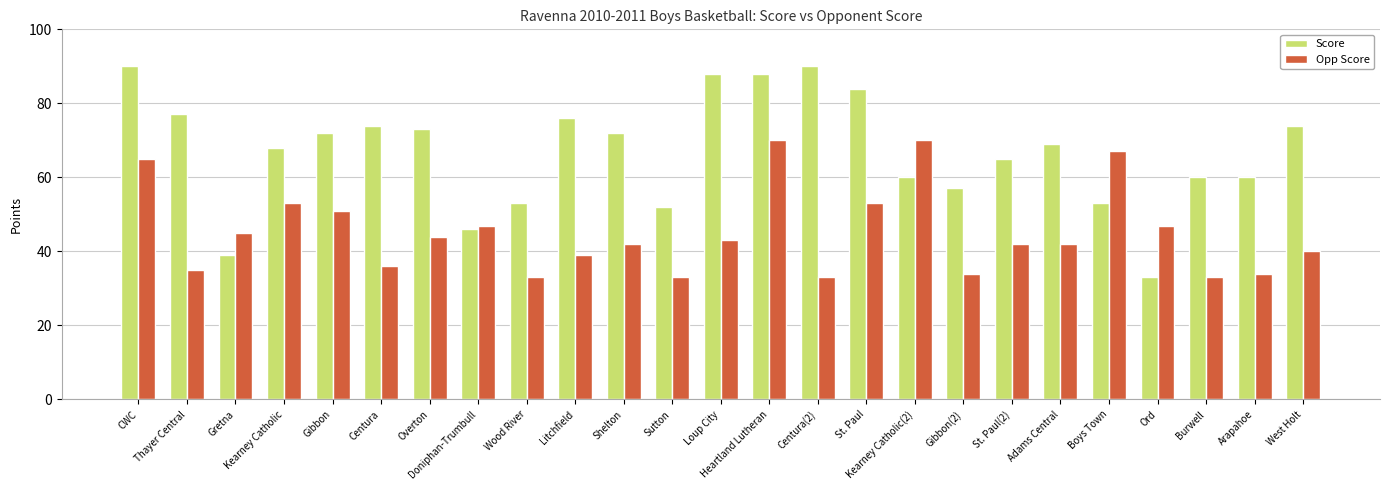

What are all the series names shown in the legend?

Score, Opp Score